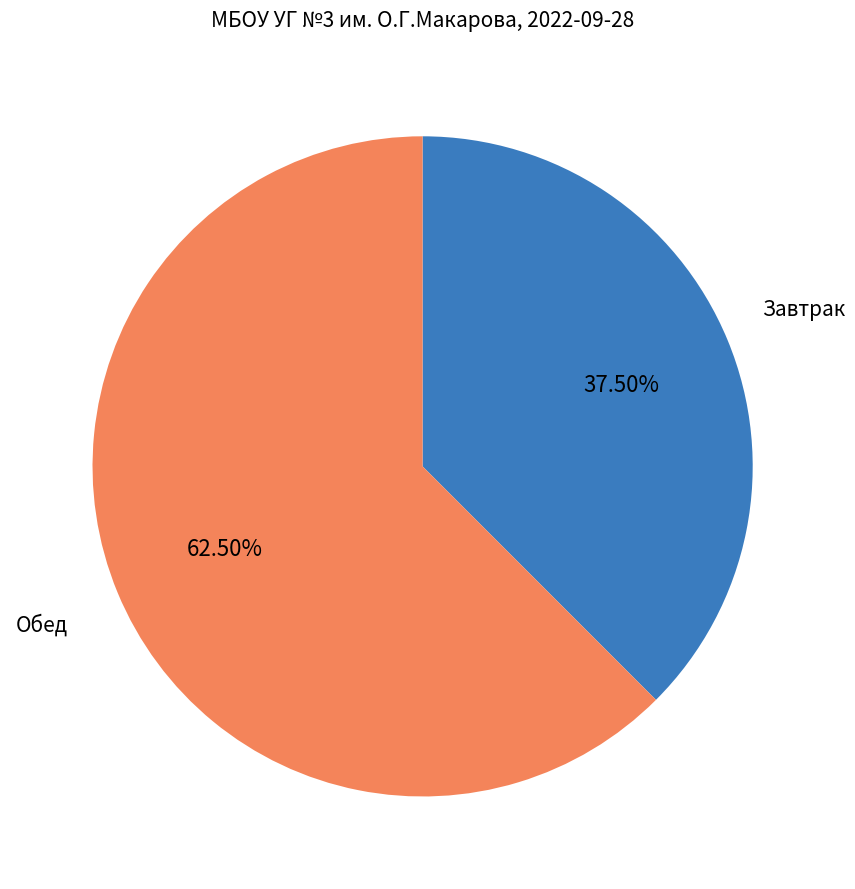

To the nearest percent, what is the difference between the largest and smallest slice percentages?

25%